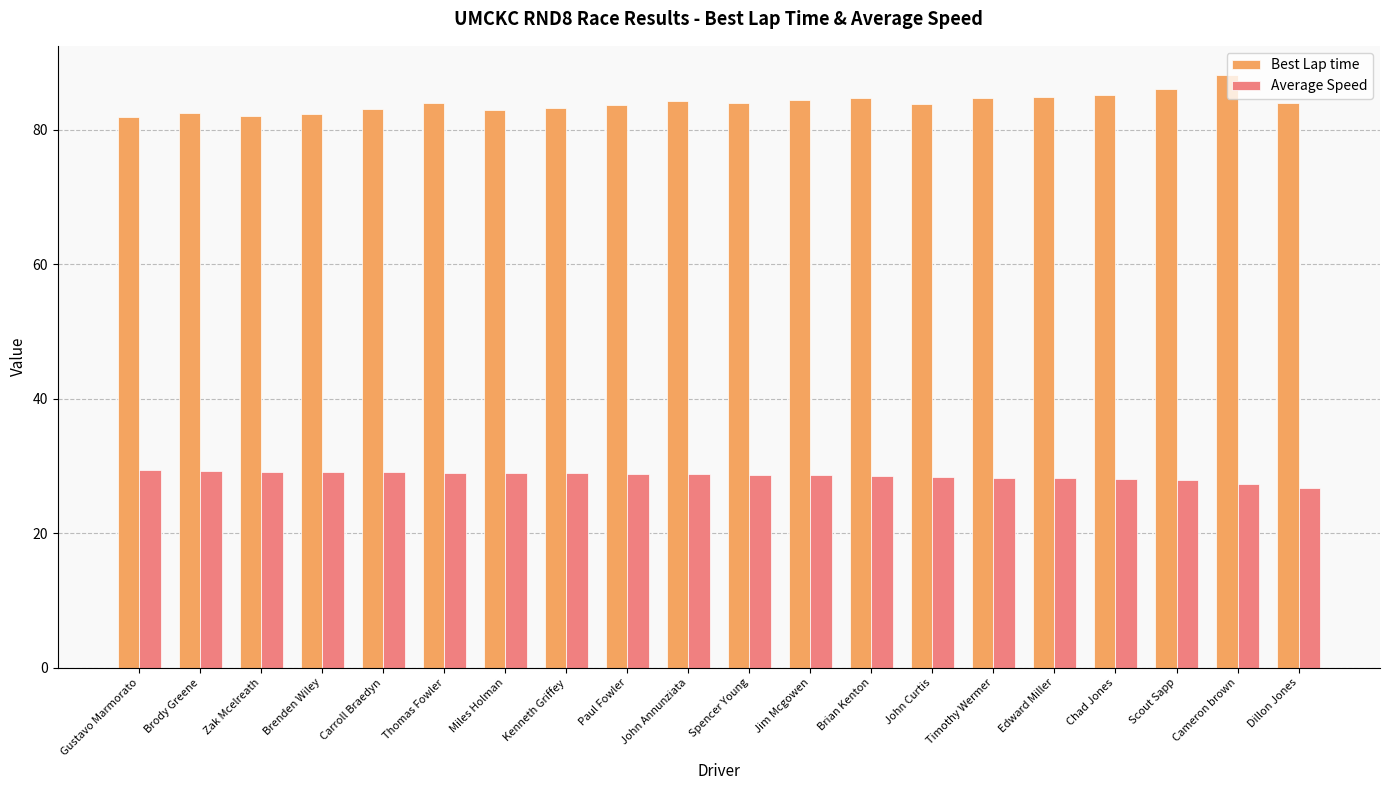

At Cameron brown, list the series in order from largest to smallest.

Best Lap time, Average Speed